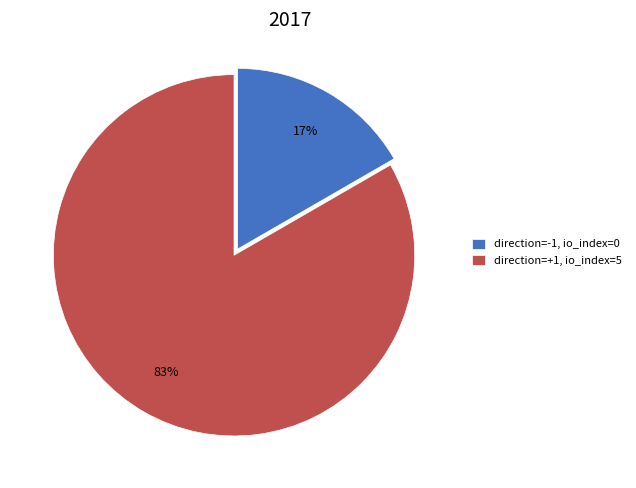

Does any single category account for the majority?

Yes